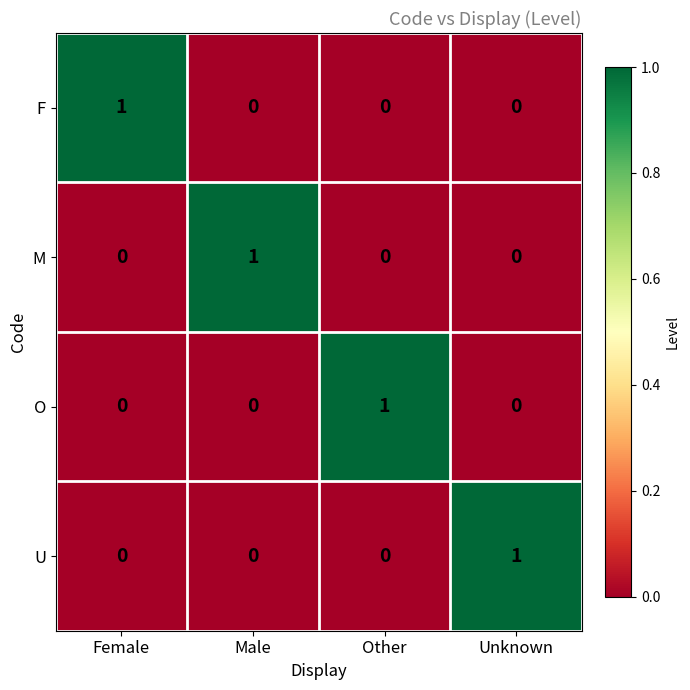

At how many categories does at least one series exceed 0?

4